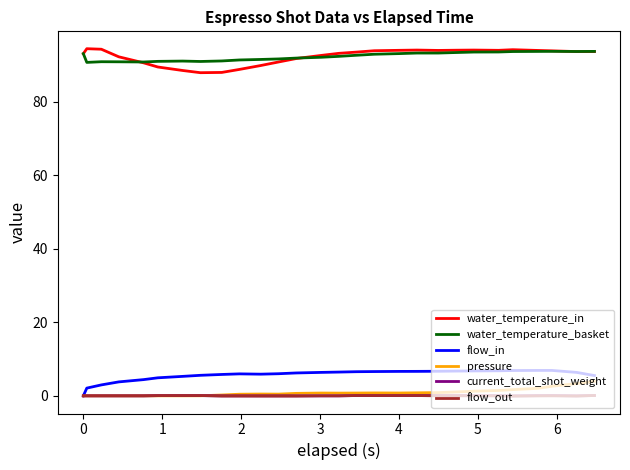

What are all the series names shown in the legend?

water_temperature_in, water_temperature_basket, flow_in, pressure, current_total_shot_weight, flow_out